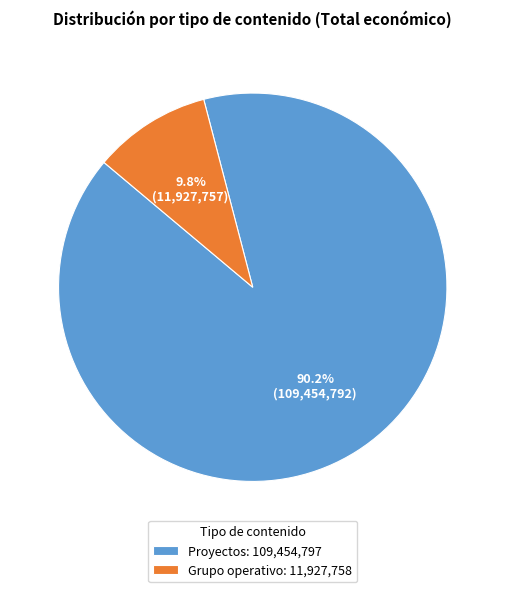

Is Grupo operativo: 11,927,758 the majority of the pie?

No